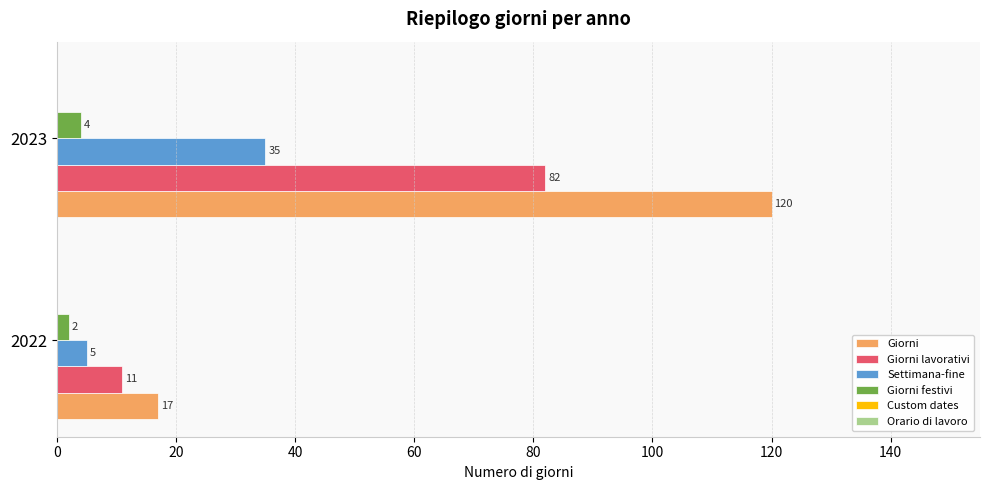

What is the spread (max minus min) of values at 2022?

15